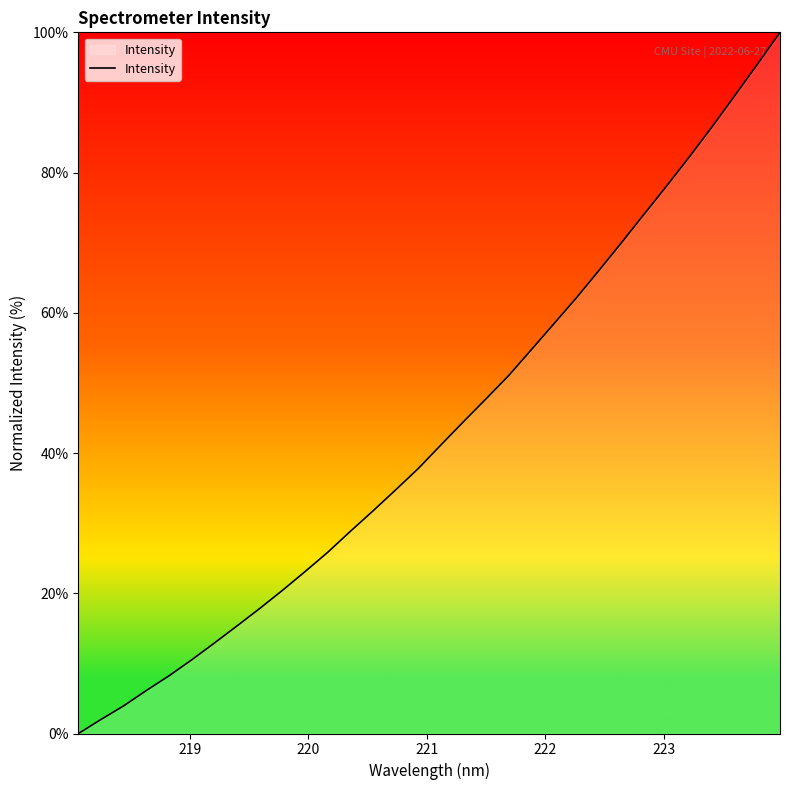

What is the maximum value shown in the chart?

100.0